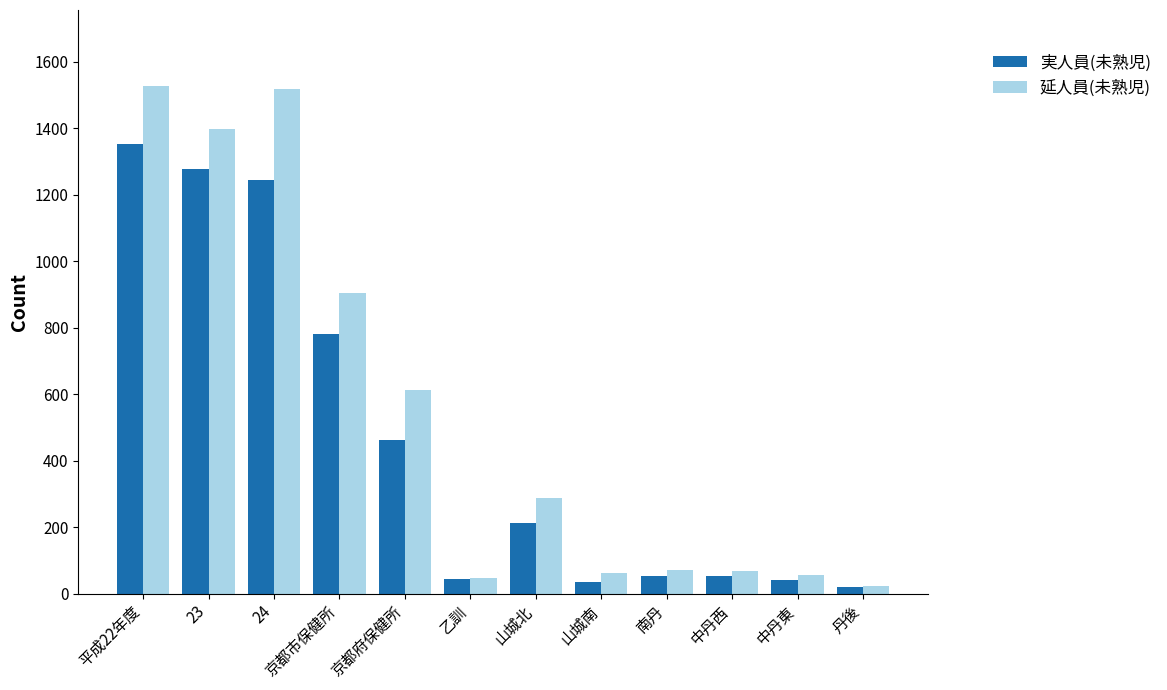

Rank the series by their maximum value, from lowest to highest.

実人員(未熟児), 延人員(未熟児)